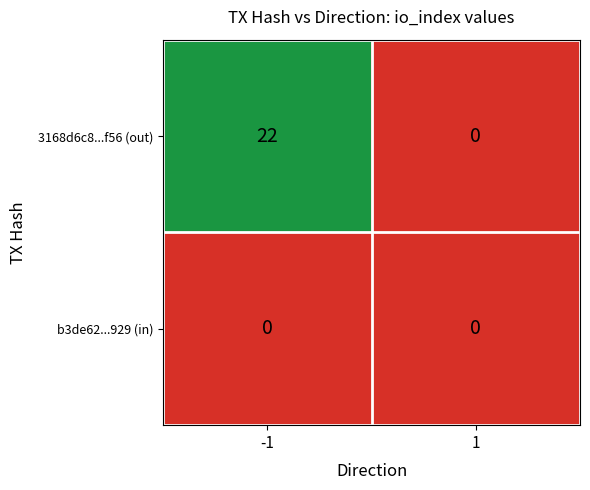

List the labels in order of 3168d6c8...f56 (out) value, largest first.

-1, 1